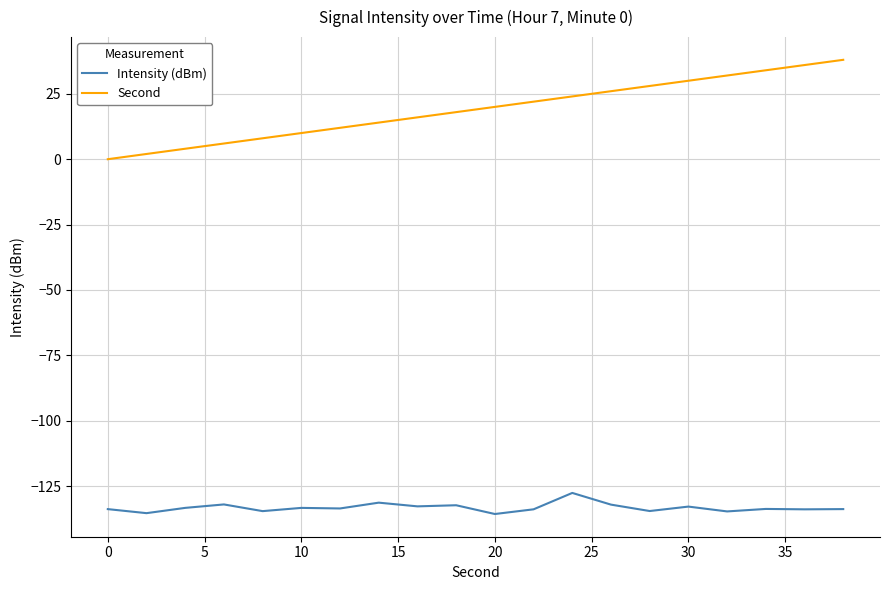

List the series in order of their peak value, lowest first.

Intensity (dBm), Second